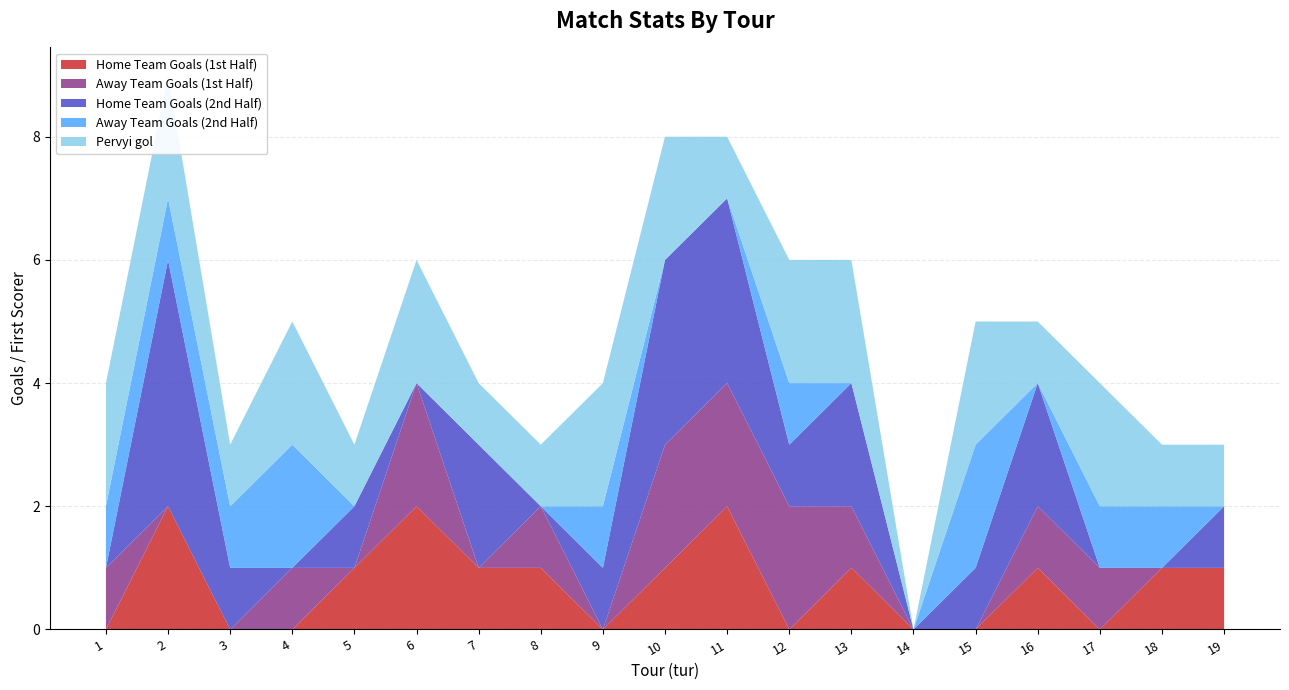

Reading left to right, extract all data points from this chart.

Home Team Goals (1st Half): 1=0	2=2	3=0	4=0	5=1	6=2	7=1	8=1	9=0	10=1	11=2	12=0	13=1	14=0	15=0	16=1	17=0	18=1	19=1
Away Team Goals (1st Half): 1=1	2=0	3=0	4=1	5=0	6=2	7=0	8=1	9=0	10=2	11=2	12=2	13=1	14=0	15=0	16=1	17=1	18=0	19=0
Home Team Goals (2nd Half): 1=0	2=4	3=1	4=0	5=1	6=0	7=2	8=0	9=1	10=3	11=3	12=1	13=2	14=0	15=1	16=2	17=0	18=0	19=1
Away Team Goals (2nd Half): 1=1	2=1	3=1	4=2	5=0	6=0	7=0	8=0	9=1	10=0	11=0	12=1	13=0	14=0	15=2	16=0	17=1	18=1	19=0
Pervyi gol: 1=2	2=2	3=1	4=2	5=1	6=2	7=1	8=1	9=2	10=2	11=1	12=2	13=2	14=0	15=2	16=1	17=2	18=1	19=1